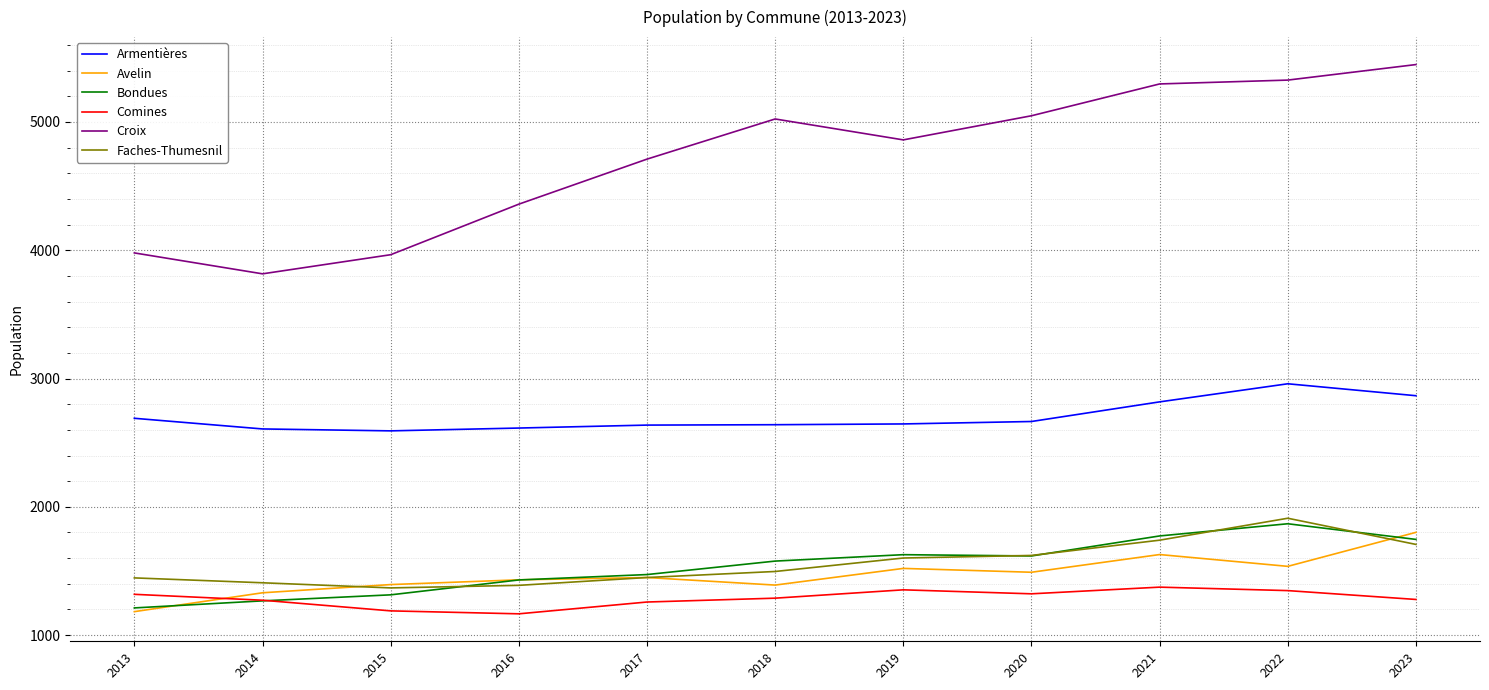

Which series changed the most between 2016 and 2020?

Croix